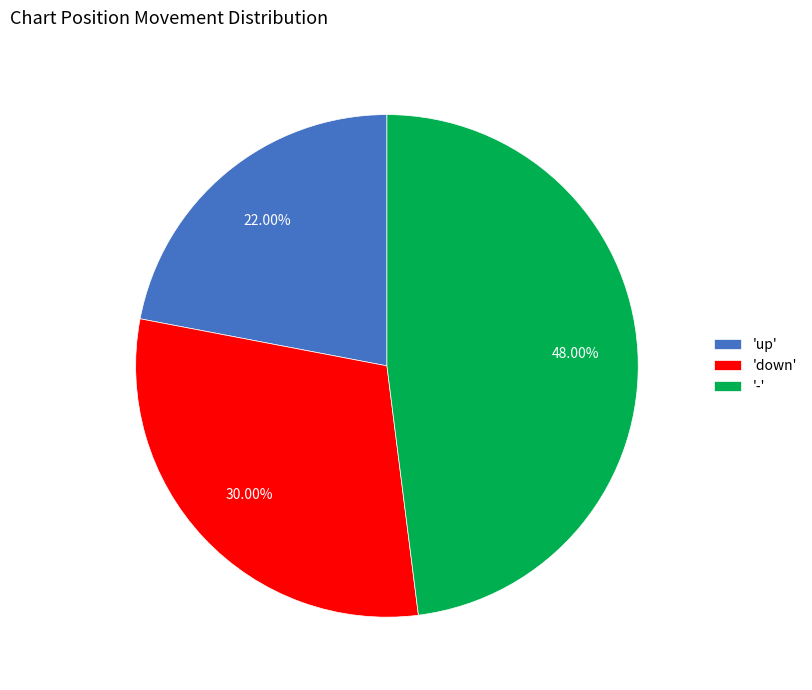

Rank the categories by value from highest to lowest.

'-', 'down', 'up'